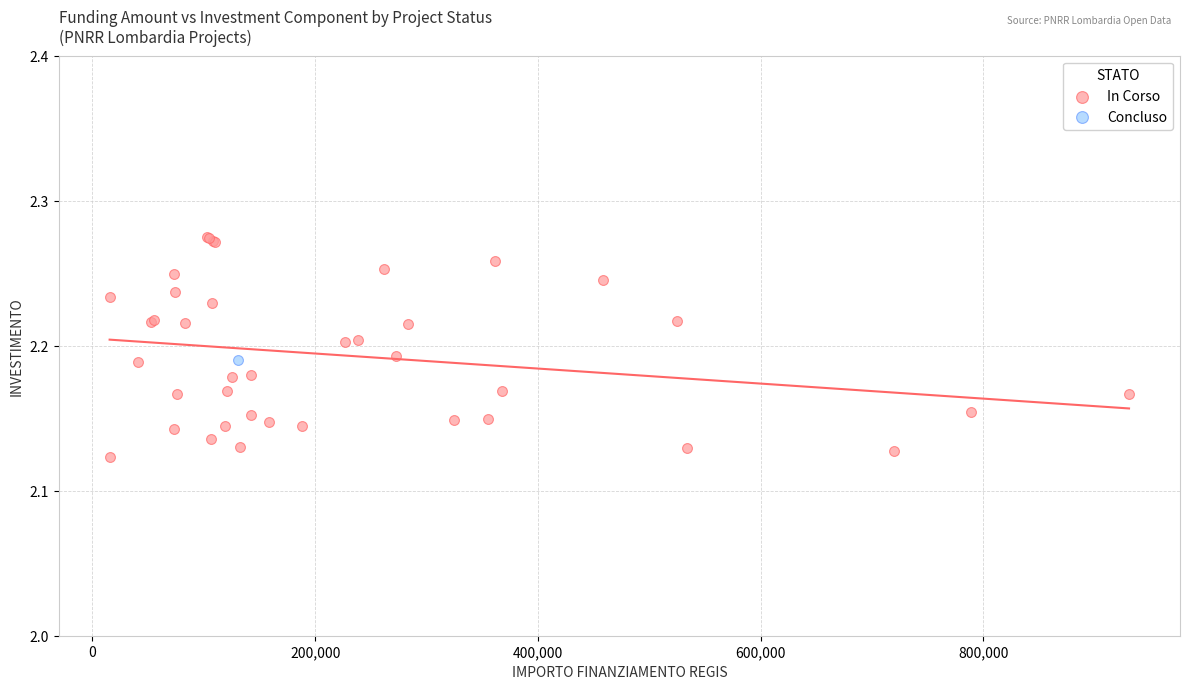

What are all the series names shown in the legend?

In Corso, Concluso